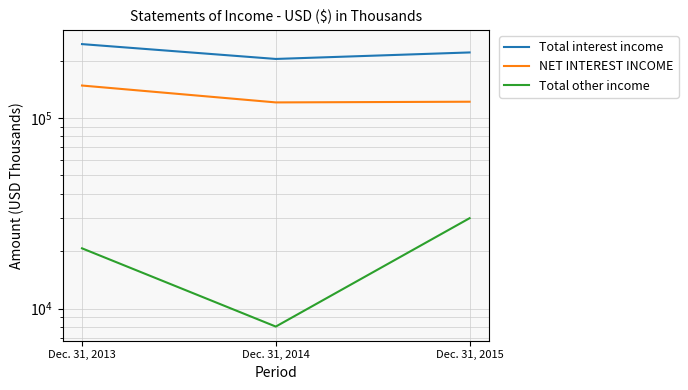

What is the value of the Total interest income point at the 2nd from the left?

203831